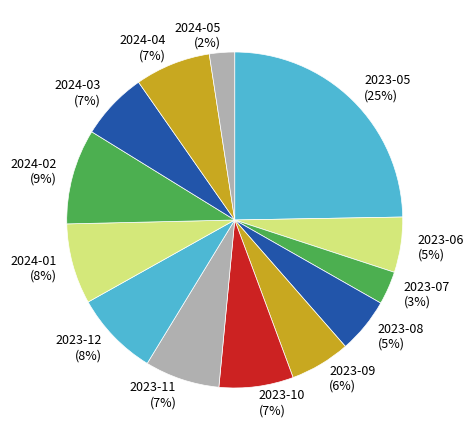

Is there any slice that represents more than half of the pie?

No